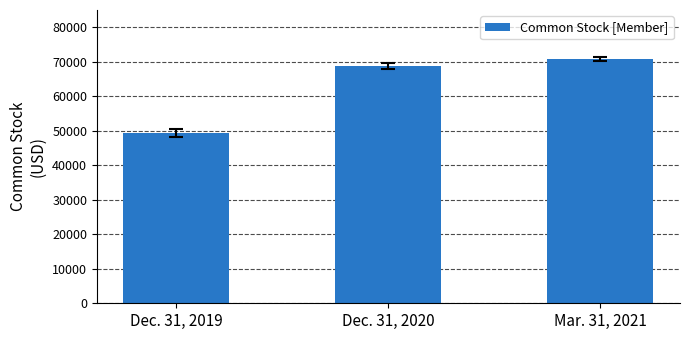

List the labels in order of value, smallest first.

Dec. 31, 2019, Dec. 31, 2020, Mar. 31, 2021